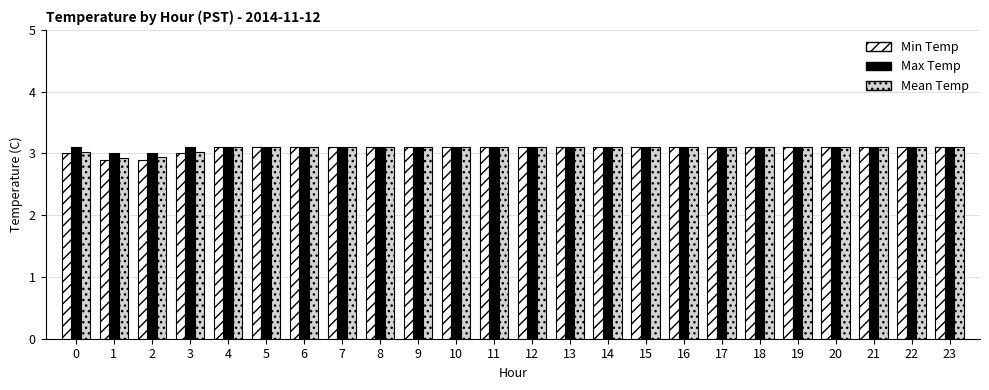

What is the average value of the Mean Temp series?

3.1